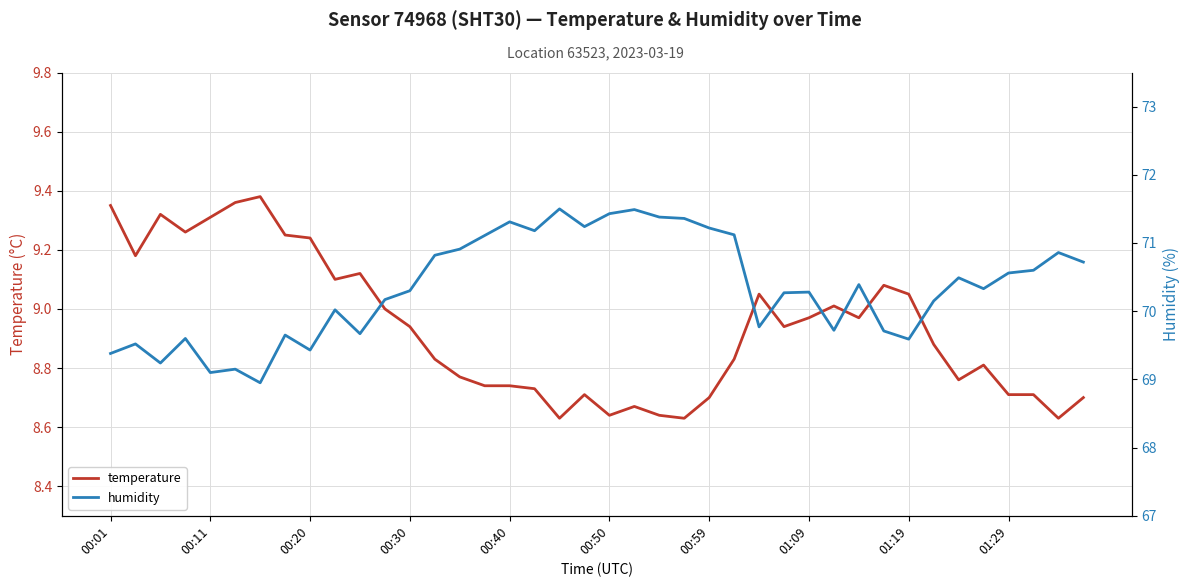

Between 33 and 19, which is larger?

33